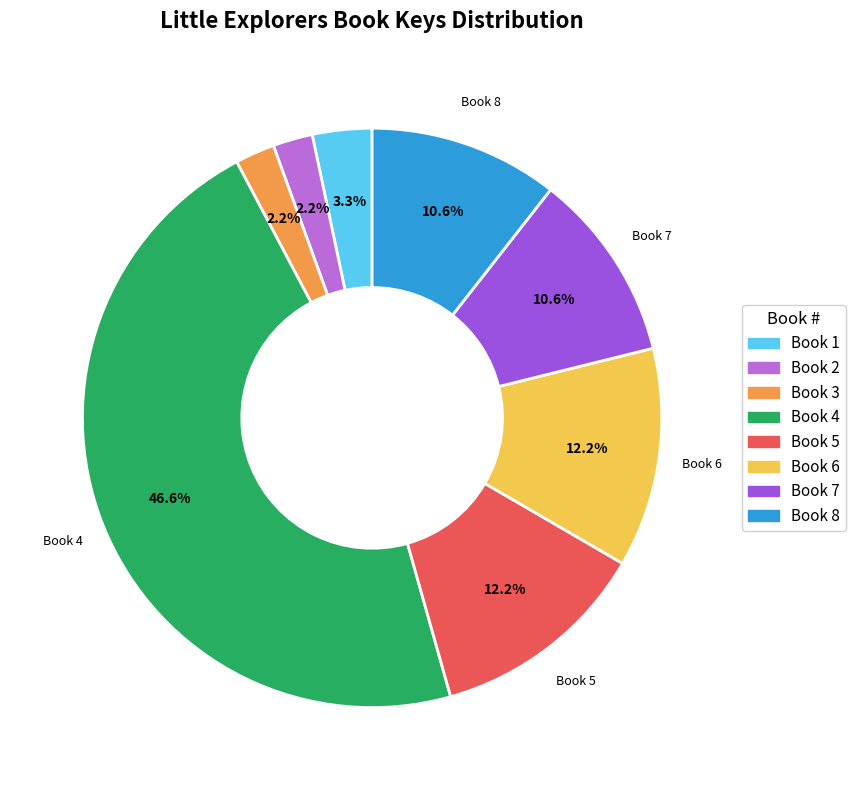

Is there a majority slice in this chart?

No